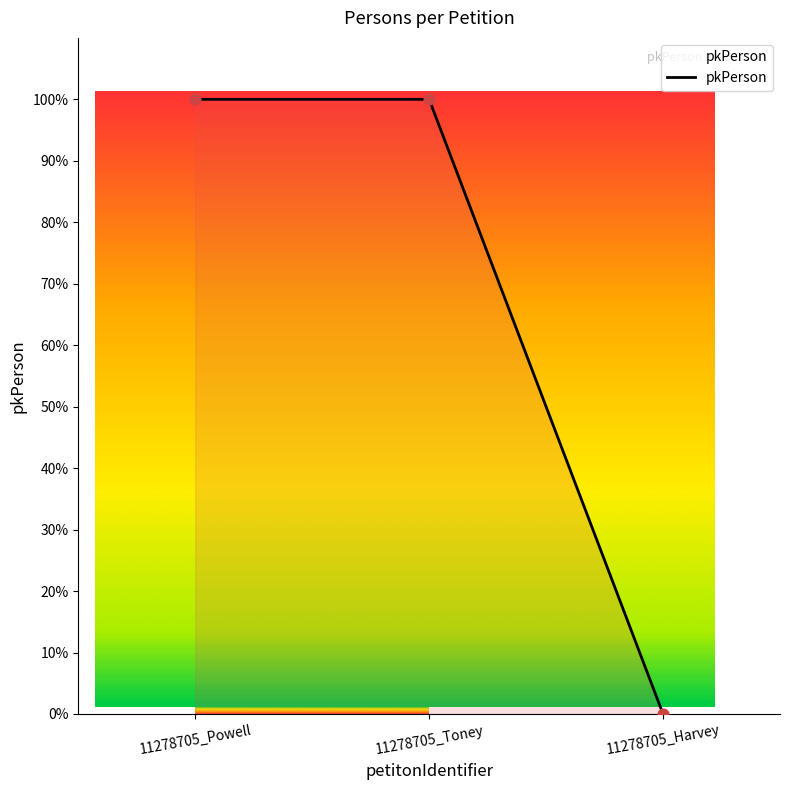

What is the change in value from 11278705_Powell to 11278705_Harvey?

-100.0